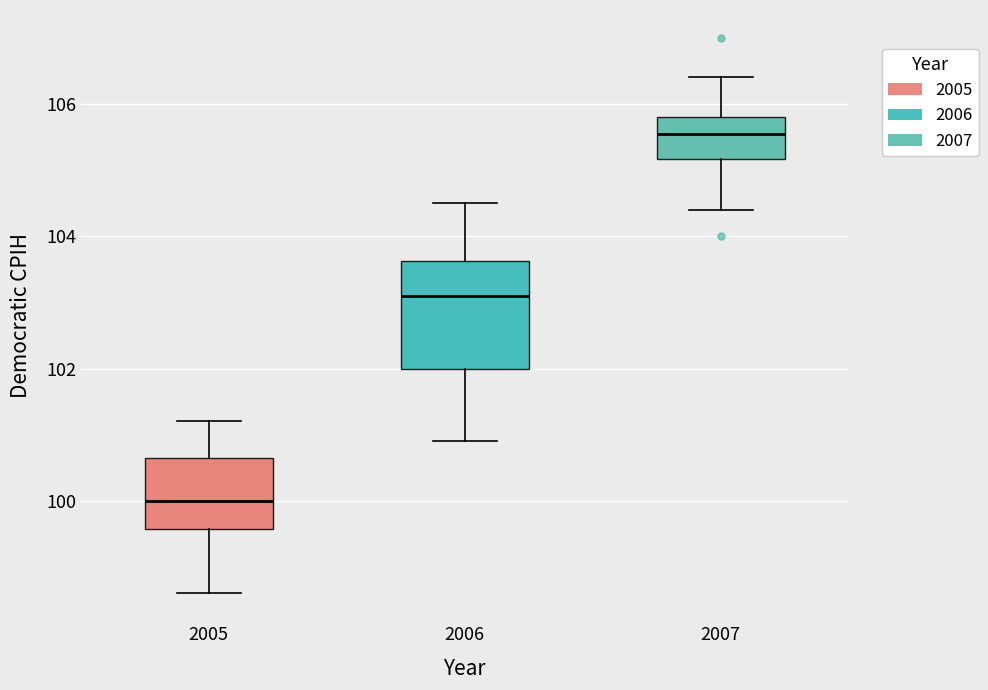

Which box is the tallest, from its lower edge to its upper edge?

2006